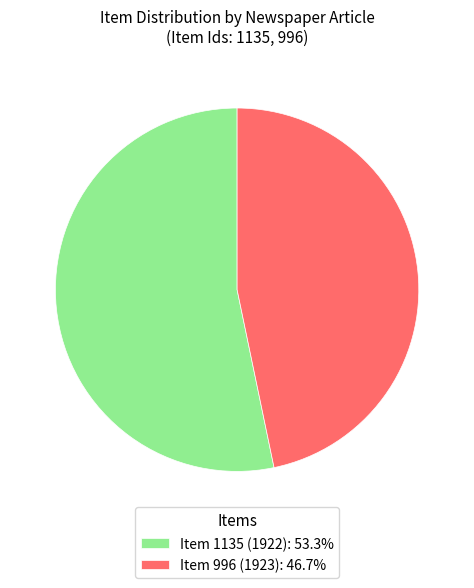

True or false: Item 1135 (1922) accounts for 53% of the total.

True